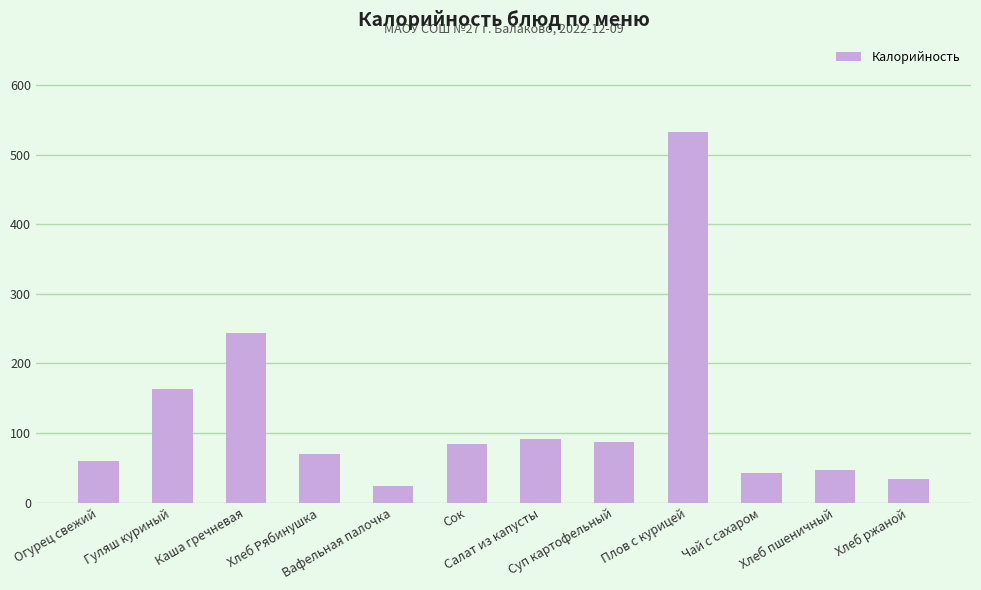

Which category has the lowest value across all series?

Вафельная палочка